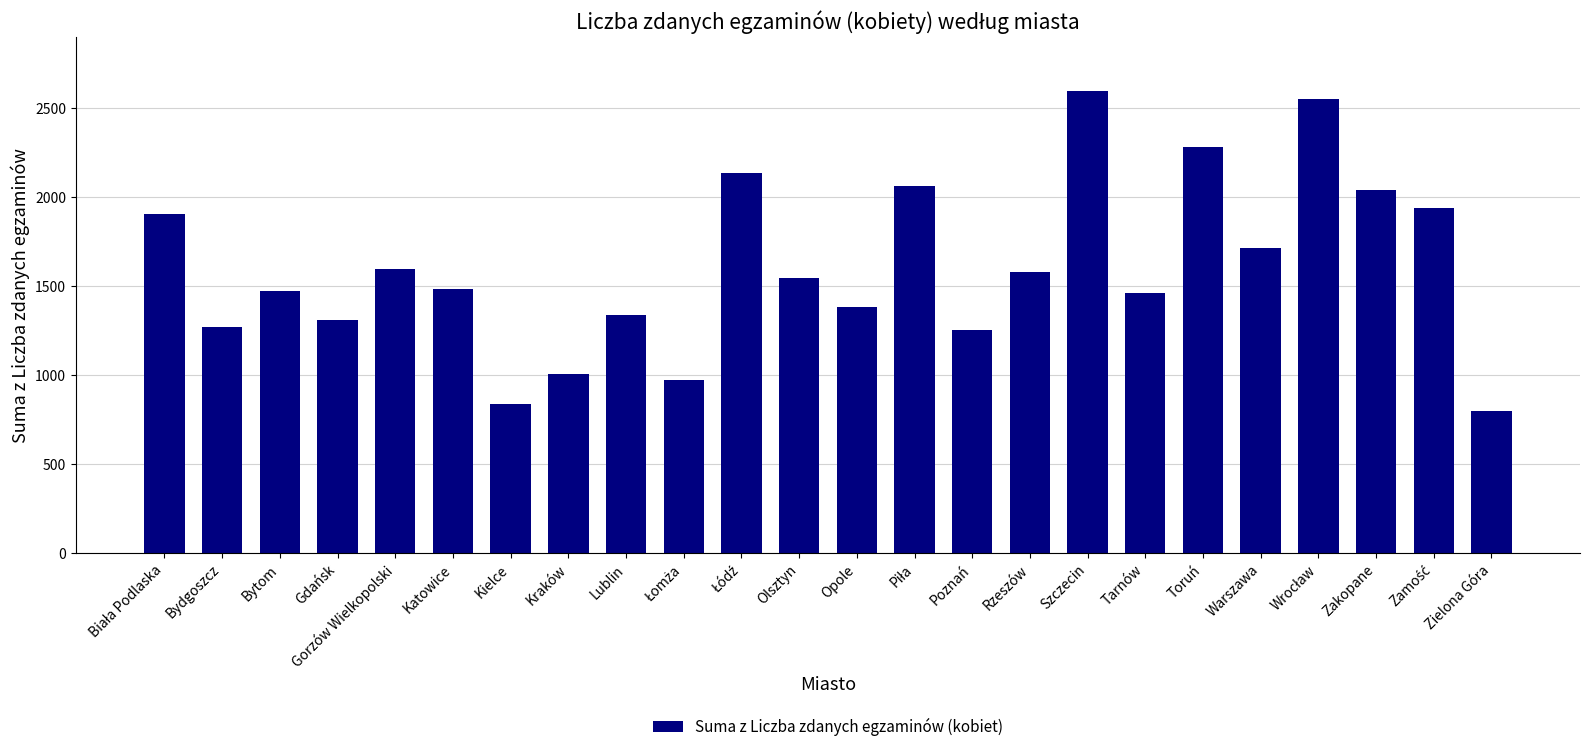

What is the smallest value displayed?

800